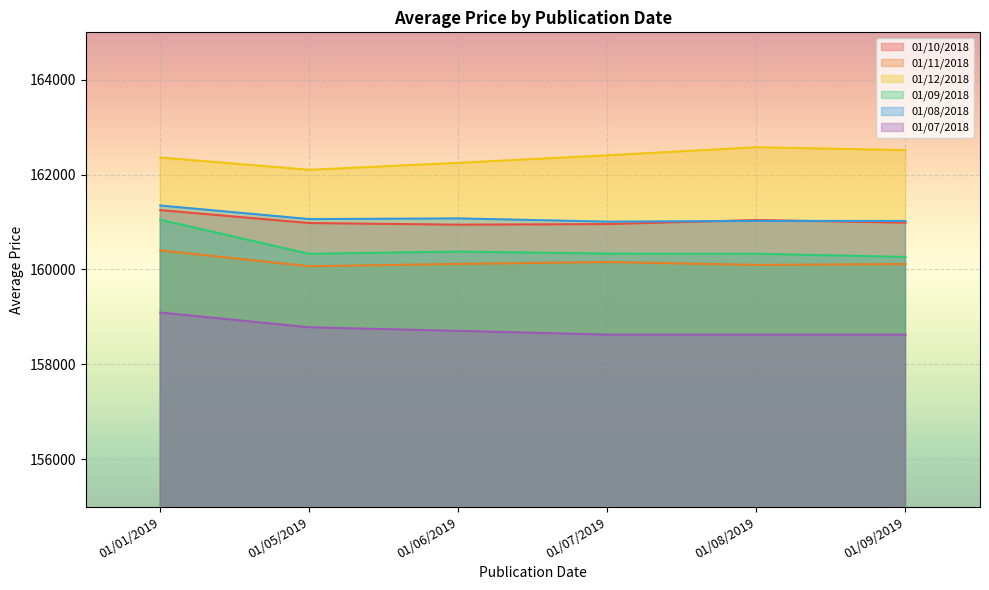

What is the average value of the 01/11/2018 series?

160159